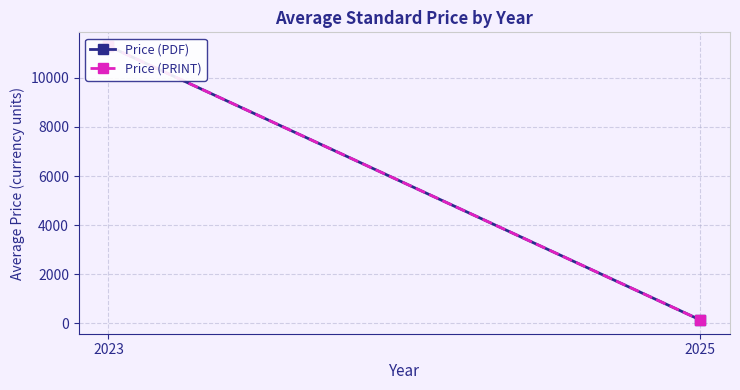

Reading right to left, extract all data points from this chart.

Price (PDF): 2025=131.2	2023=11300.0
Price (PRINT): 2025=131.2	2023=11300.0